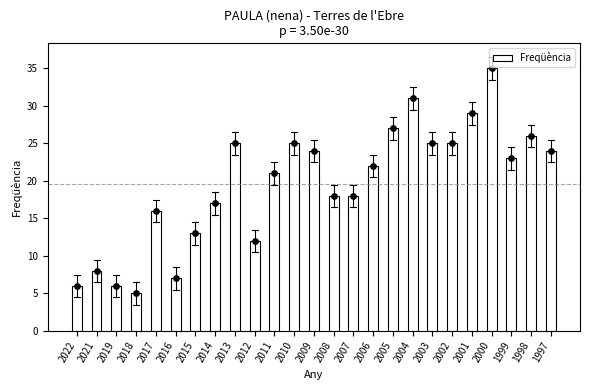

What is the change in value from 2021 to 2009?

+16